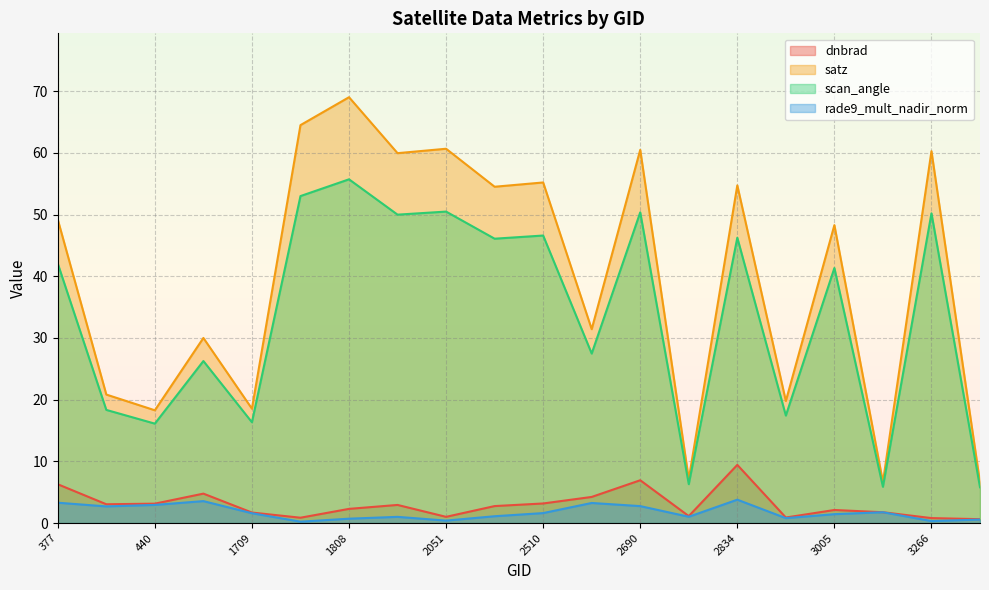

What are all the series names shown in the legend?

dnbrad, satz, scan_angle, rade9_mult_nadir_norm